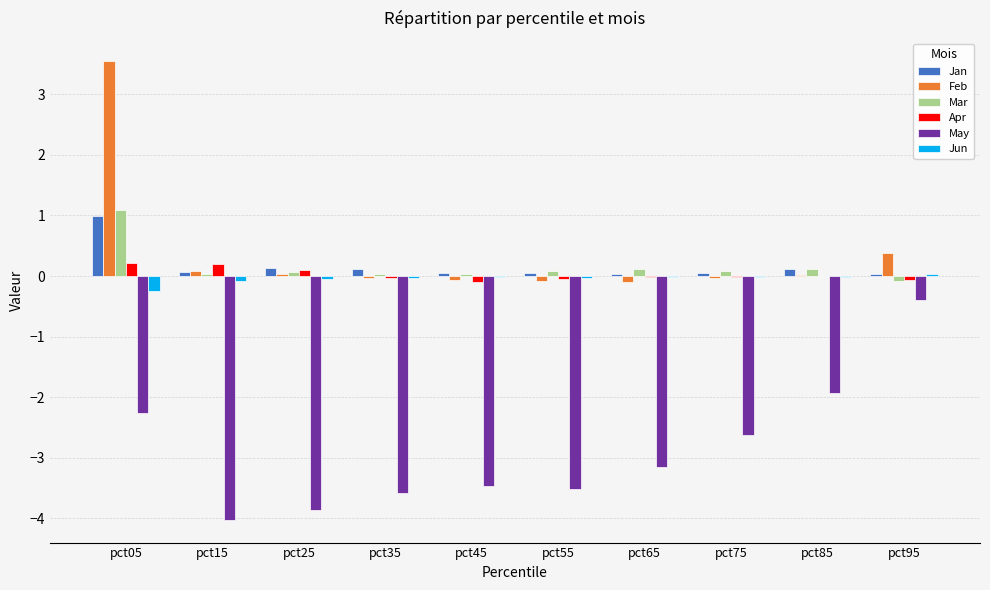

Are the bars grouped side by side (vs. stacked)?

Yes